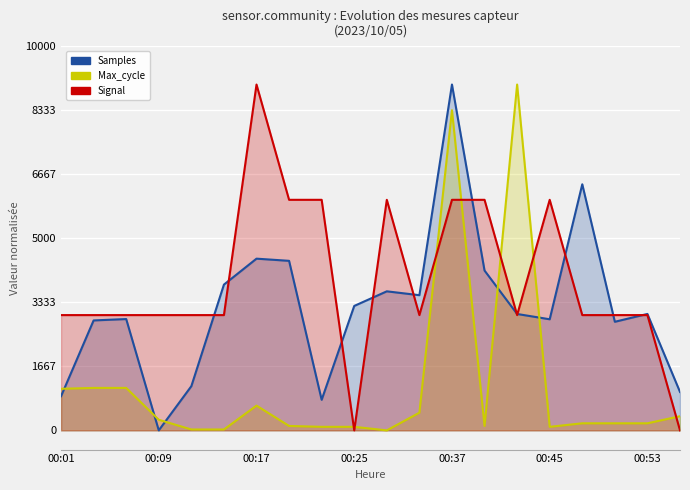

Reading right to left, extract all data points from this chart.

Samples: 999.9	3030.3	2826.0	6404.2	2891.2	3029.0	4159.1	9000.0	3517.9	3618.5	3238.2	795.6	4412.0	4468.6	3793.6	1150.4	0.0	2897.0	2861.0	888.6
Max_cycle: 368.3	184.1	184.1	184.1	92.1	9000.0	115.1	8332.5	460.4	0.0	92.1	92.1	115.1	644.5	23.0	23.0	276.2	1104.9	1104.9	1081.8
Signal: 0.0	3000.0	3000.0	3000.0	6000.0	3000.0	6000.0	6000.0	3000.0	6000.0	0.0	6000.0	6000.0	9000.0	3000.0	3000.0	3000.0	3000.0	3000.0	3000.0